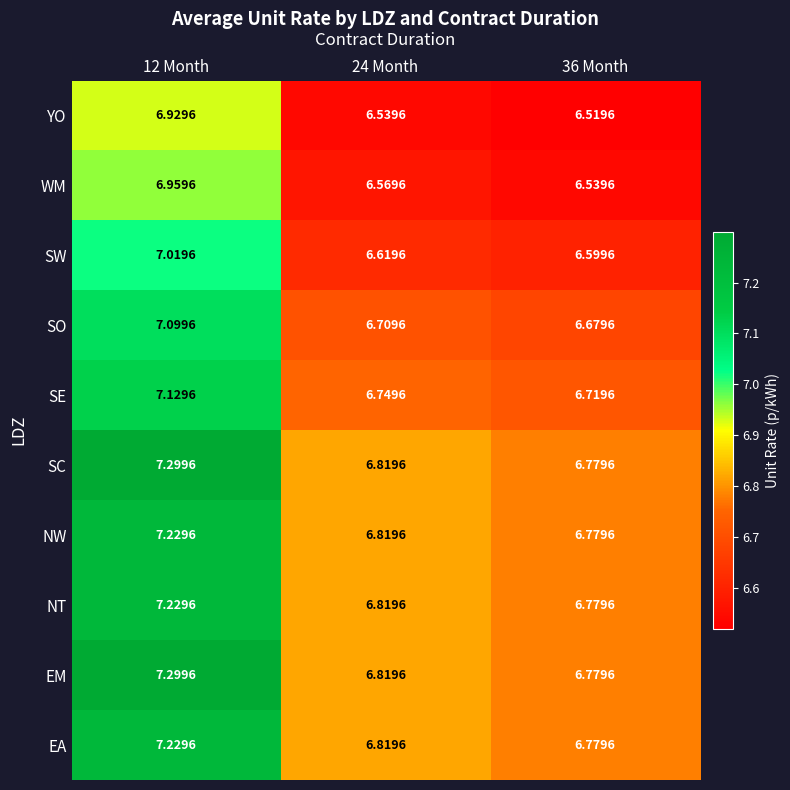

Is the value of YO at 36 Month greater than the value of NT at 12 Month?

No